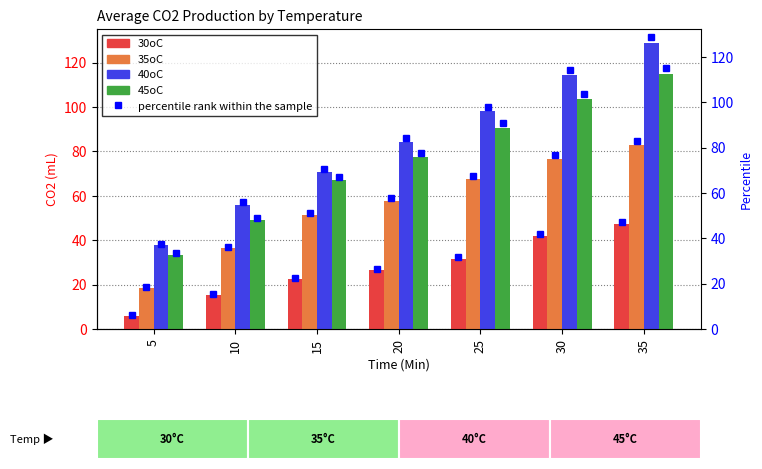

Which category has the highest value in the 40oC series?

35